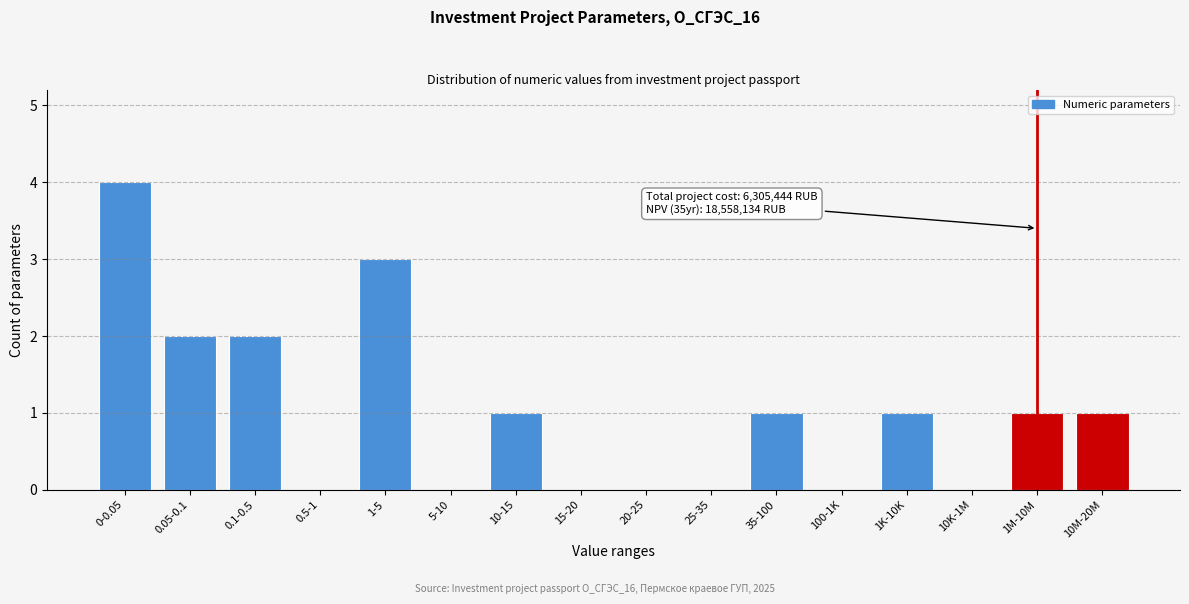

Reading left to right, transcribe all the data shown in this chart.

0-0.05=4	0.05-0.1=2	0.1-0.5=2	0.5-1=0	1-5=3	5-10=0	10-15=1	15-20=0	20-25=0	25-35=0	35-100=1	100-1K=0	1K-10K=1	10K-1M=0	1M-10M=1	10M-20M=1